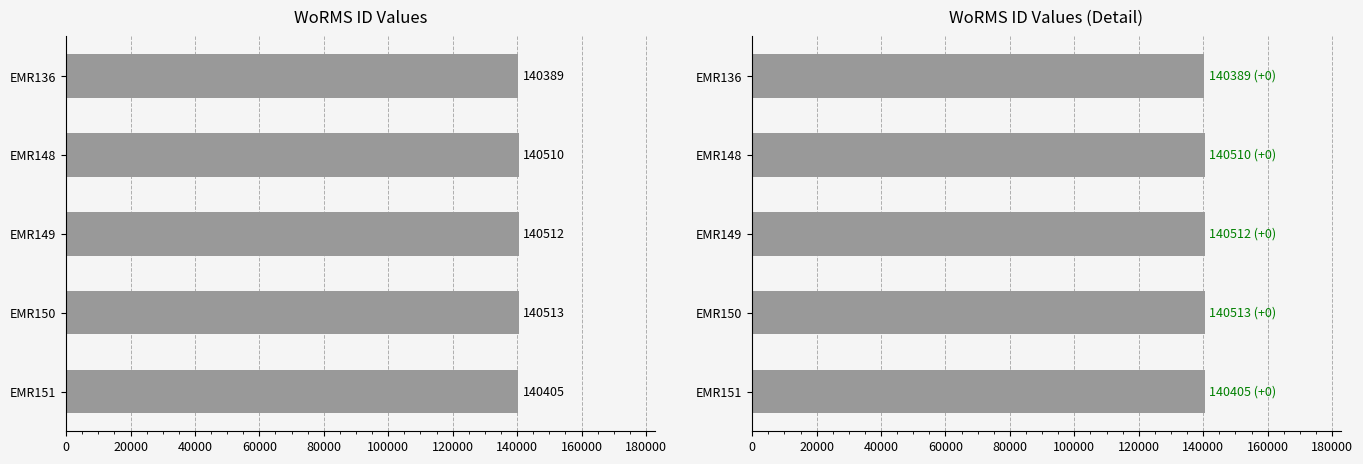

Between EMR150 and EMR149, which is larger?

EMR150